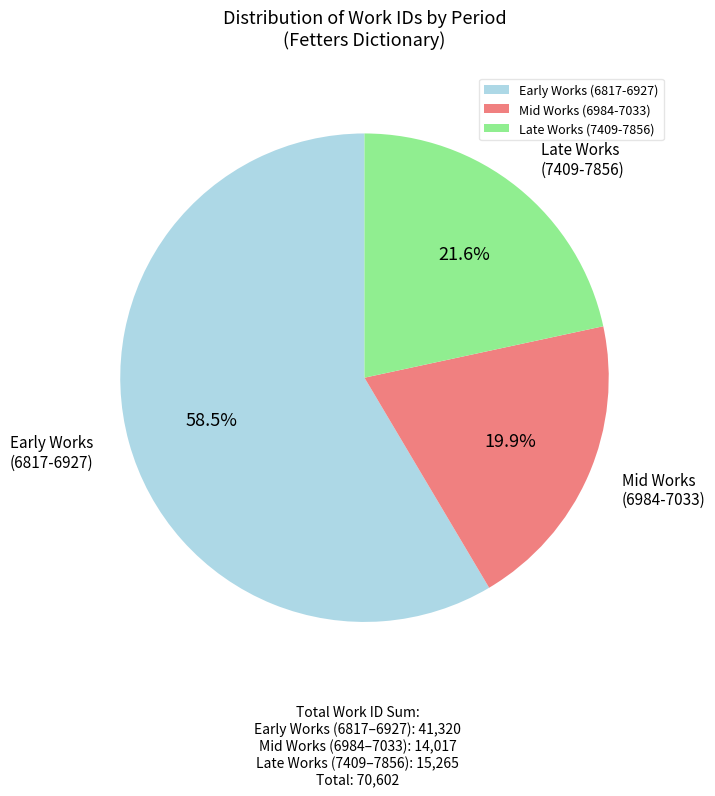

Between Mid Works (6984-7033) and Early Works (6817-6927), which is larger?

Early Works (6817-6927)